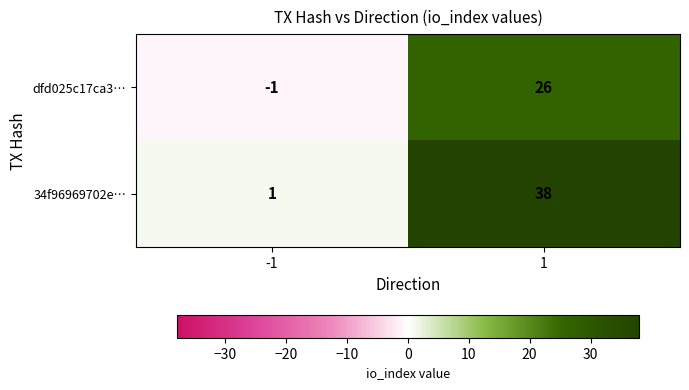

What is the difference between the highest and lowest values at -1?

2